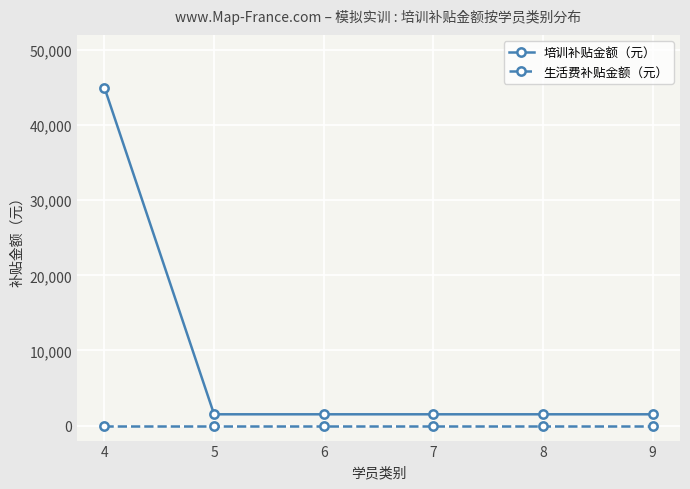

Reading right to left, what are all the values shown in this chart?

培训补贴金额（元）: 9=1500	8=1500	7=1500	6=1500	5=1500	4=45000
生活费补贴金额（元）: 9=0	8=0	7=0	6=0	5=0	4=0